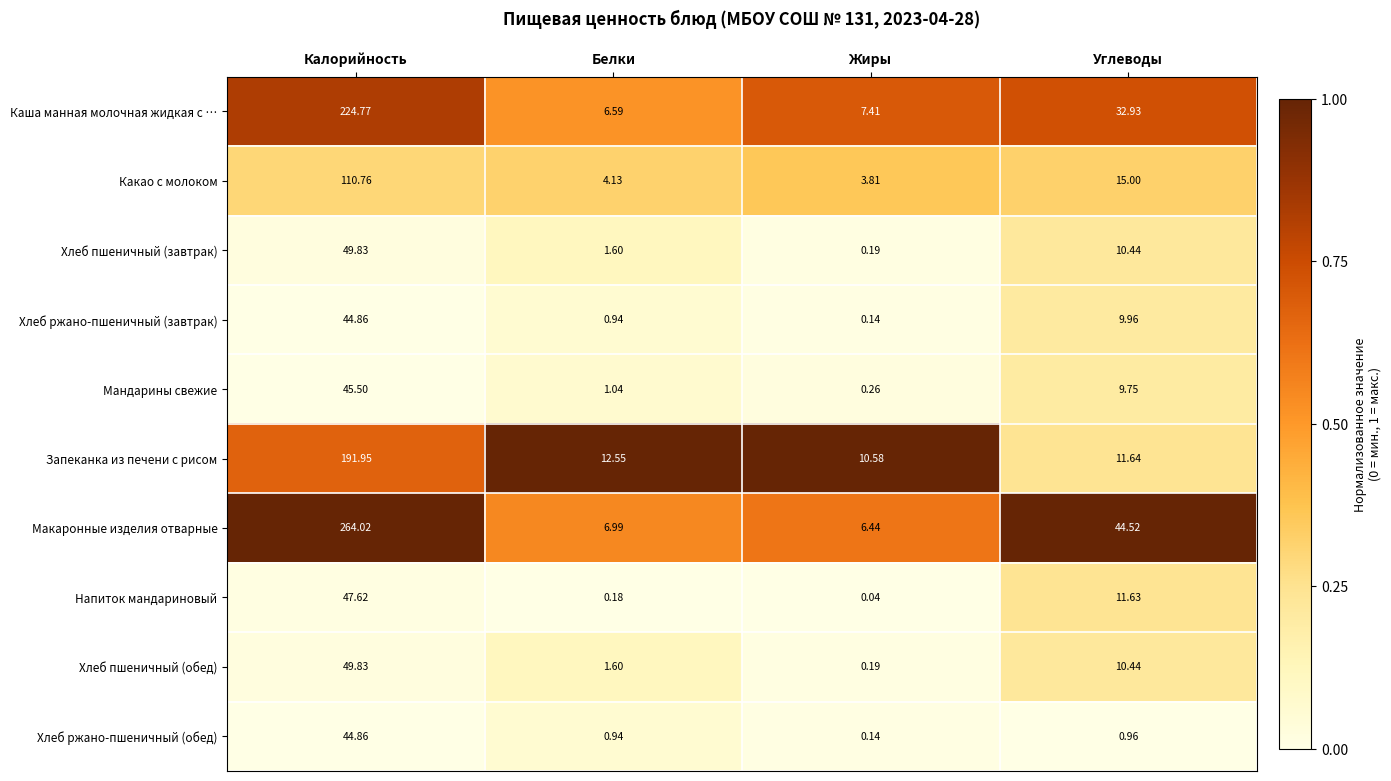

Count the number of categories in the chart.

4